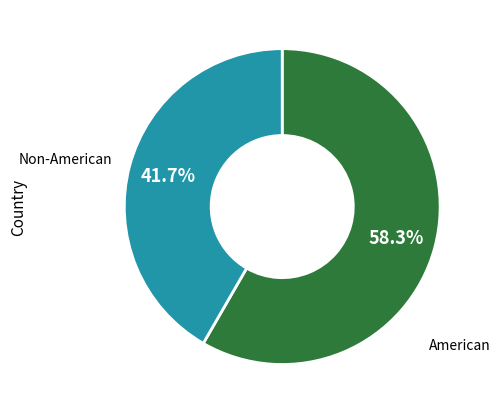

Does any single category account for the majority?

Yes